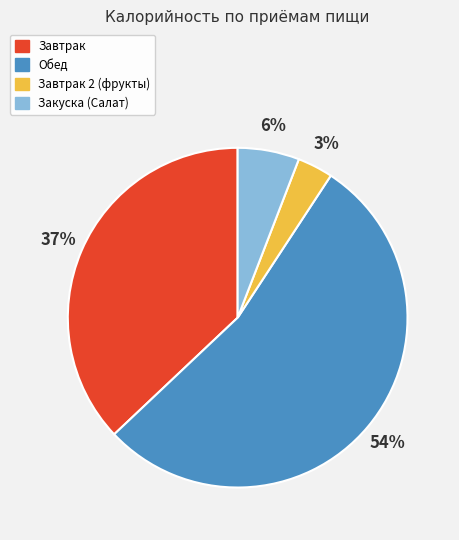

Is there any slice that represents more than half of the pie?

Yes